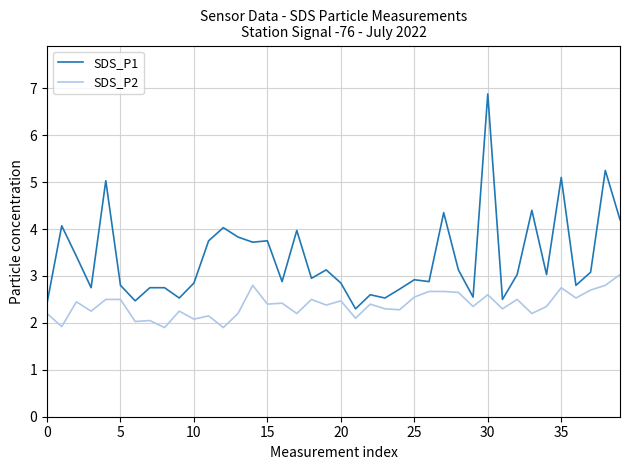

What is the minimum value shown in the chart?

1.9